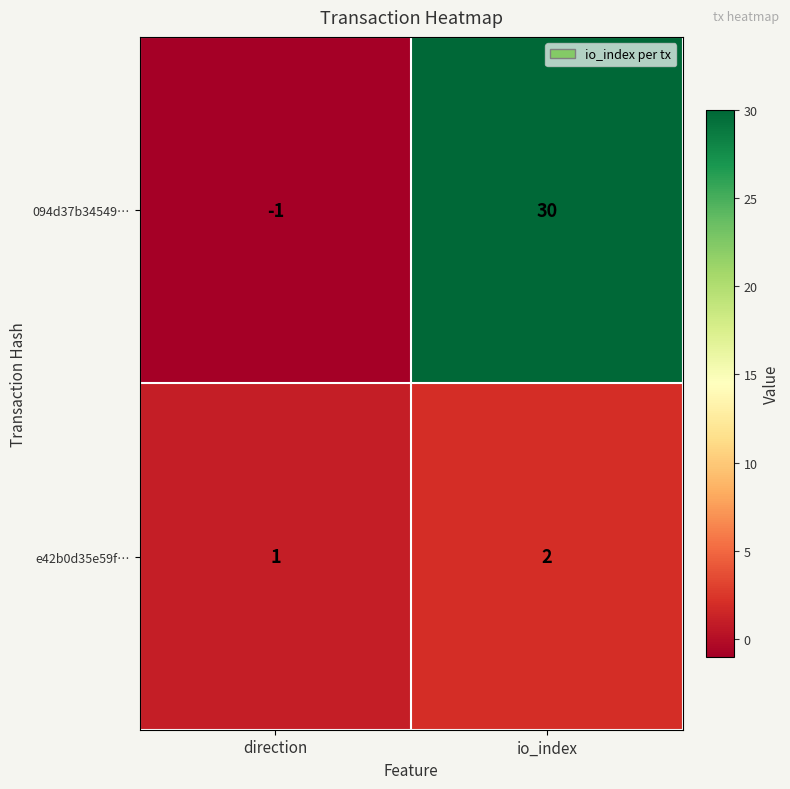

What is the difference between the maximum and minimum values in the 094d37b34549… series?

31